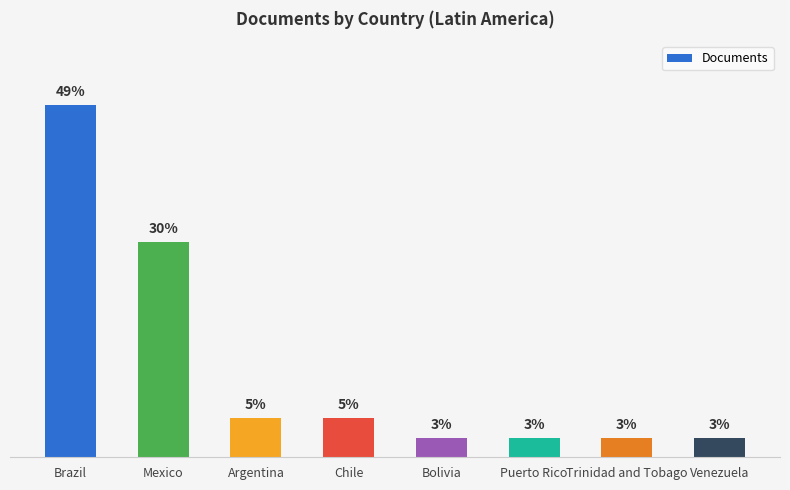

Does the chart contain any negative values?

No